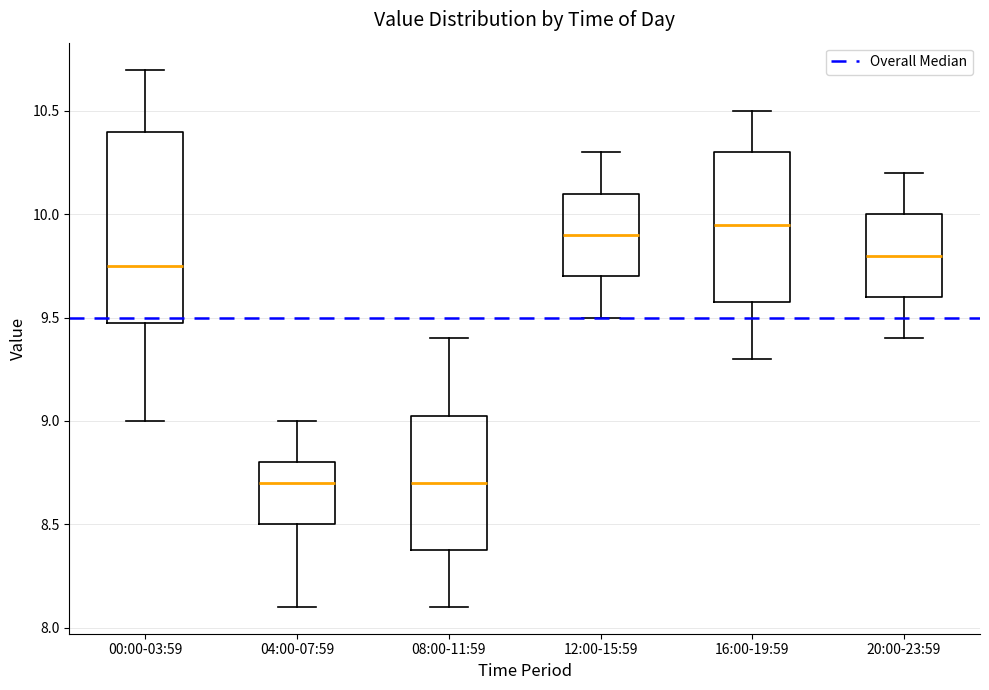

Reading left to right, transcribe this box plot: for each box, give where its median line is, the range the box spans, and where its two whiskers end, as read against the y-axis. The values are not printed on the chart, so give them approximately, as read against the axis.

00:00-03:59: median 9.75, box 9.50 to 10.40, whiskers 9.00 to 10.70
04:00-07:59: median 8.70, box 8.50 to 8.80, whiskers 8.10 to 9.00
08:00-11:59: median 8.70, box 8.40 to 9.05, whiskers 8.10 to 9.40
12:00-15:59: median 9.90, box 9.70 to 10.10, whiskers 9.50 to 10.30
16:00-19:59: median 9.95, box 9.60 to 10.30, whiskers 9.30 to 10.50
20:00-23:59: median 9.80, box 9.60 to 10.00, whiskers 9.40 to 10.20